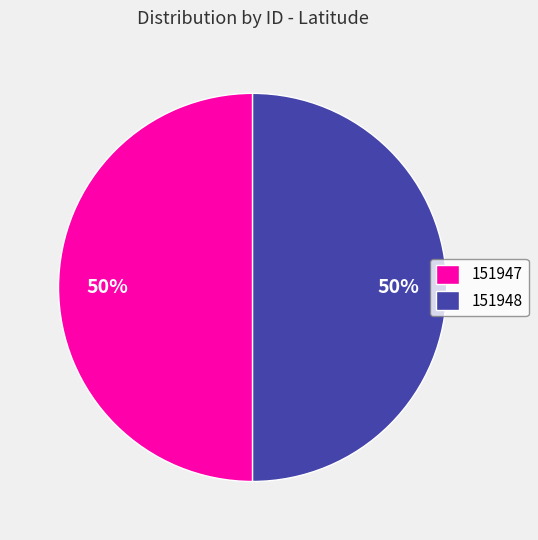

Count the number of slices in the pie.

2